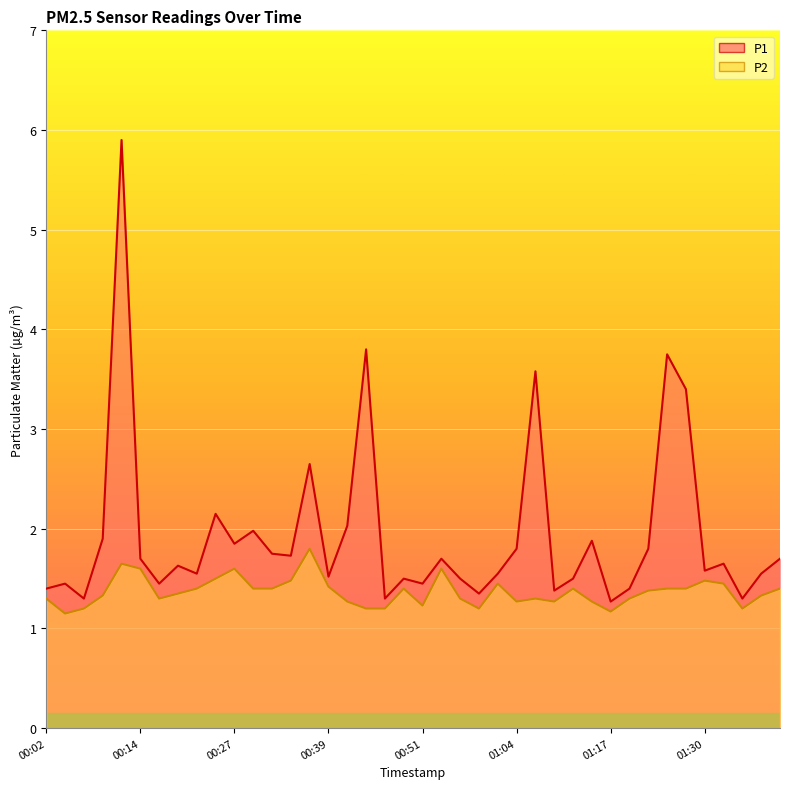

Which series has the widest spread of values?

P1